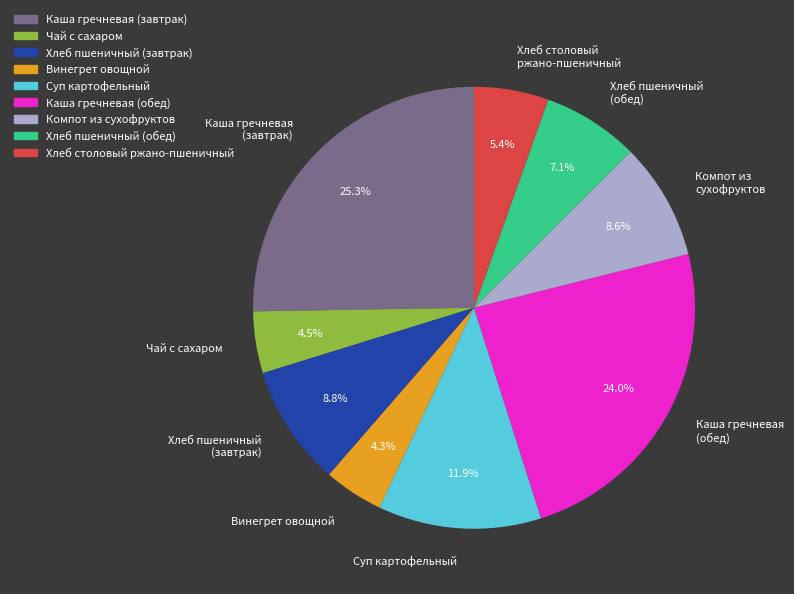

Which category has the biggest portion of the pie?

Каша гречневая (завтрак)